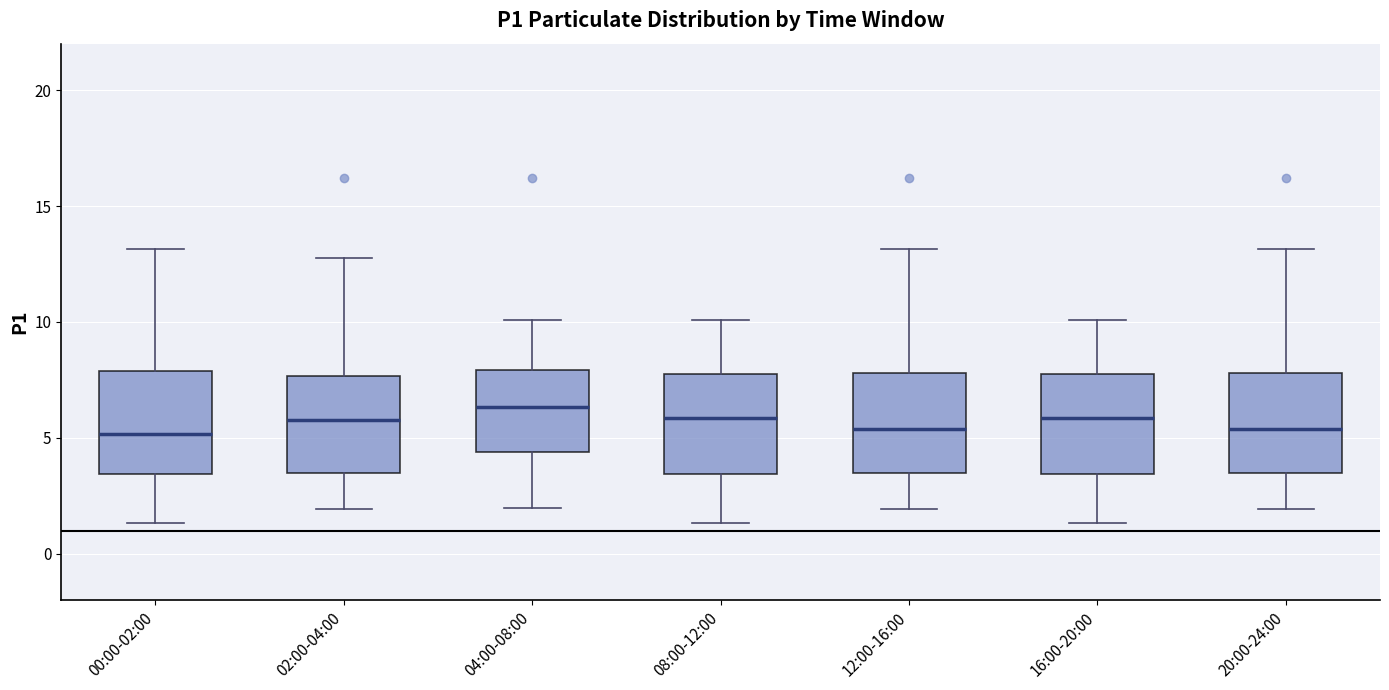

Reading left to right, transcribe this box plot: for each box, give where its median line is, the range the box spans, and where its two whiskers end, as read against the y-axis. The values are not printed on the chart, so give them approximately, as read against the axis.

00:00-02:00: median 5.0, box 3.5 to 8.0, whiskers 1.5 to 13.0
02:00-04:00: median 6.0, box 3.5 to 7.5, whiskers 2.0 to 13.0
04:00-08:00: median 6.5, box 4.5 to 8.0, whiskers 2.0 to 10.0
08:00-12:00: median 6.0, box 3.5 to 7.5, whiskers 1.5 to 10.0
12:00-16:00: median 5.5, box 3.5 to 8.0, whiskers 2.0 to 13.0
16:00-20:00: median 6.0, box 3.5 to 7.5, whiskers 1.5 to 10.0
20:00-24:00: median 5.5, box 3.5 to 8.0, whiskers 2.0 to 13.0